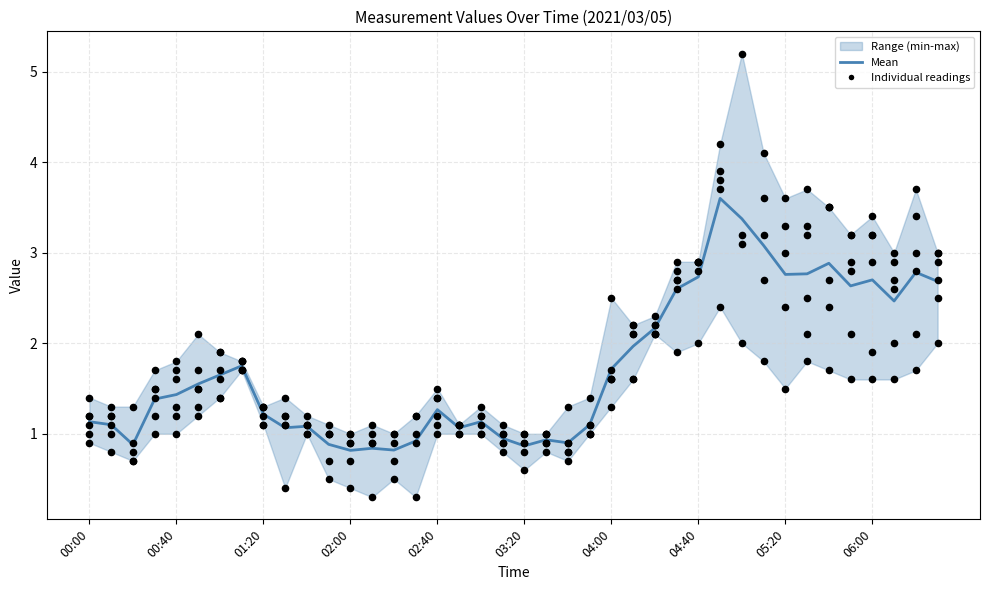

What is the ratio of the value at 18 to the value at 36?

0.4